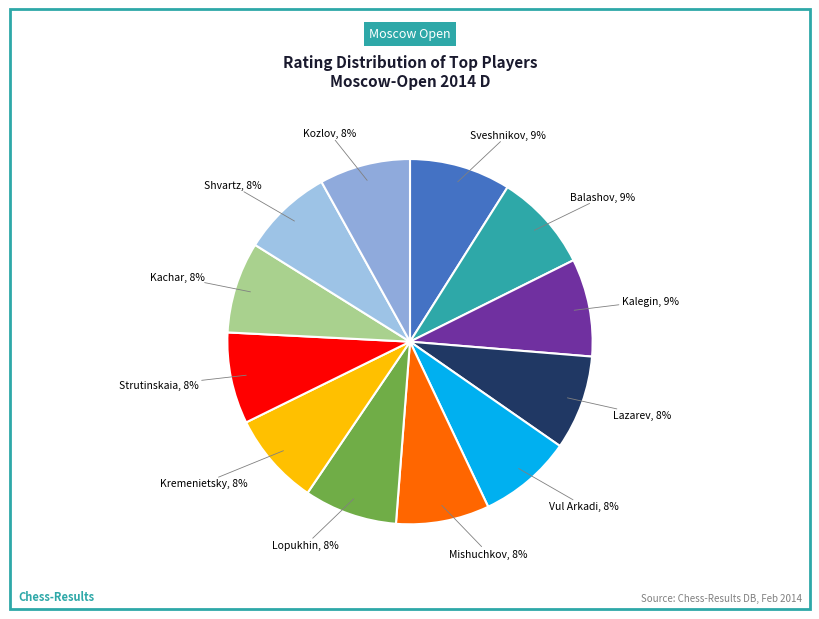

Is there any slice that represents more than half of the pie?

No